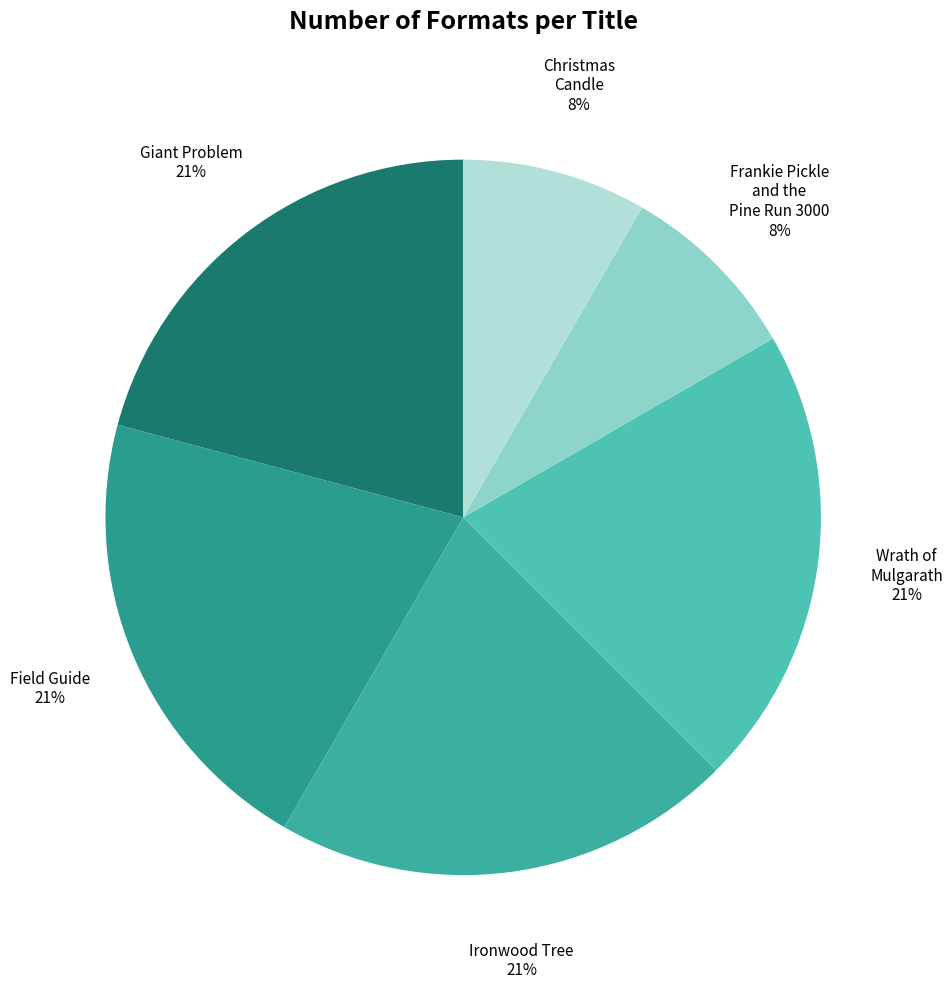

Approximately how many times larger is the value at Giant Problem compared to Field Guide?

1.0